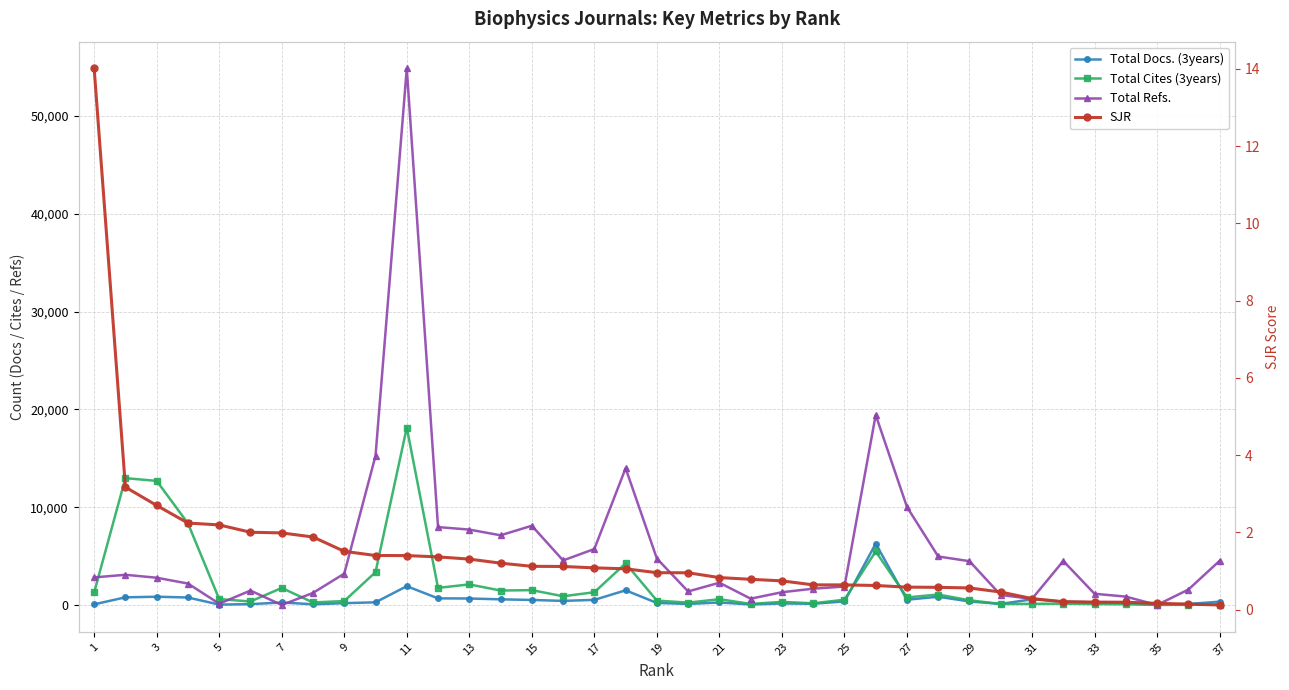

Where do Total Cites (3years) and Total Docs. (3years) first cross each other?

24 and 25